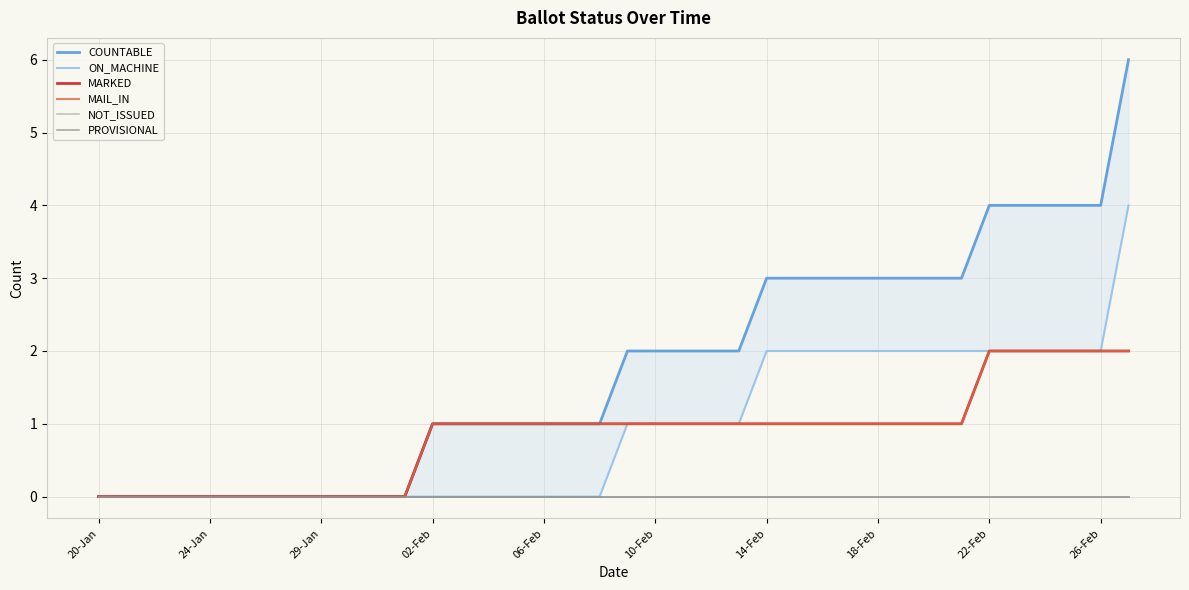

Is it true that PROVISIONAL equals 0 at 02-Feb?

True